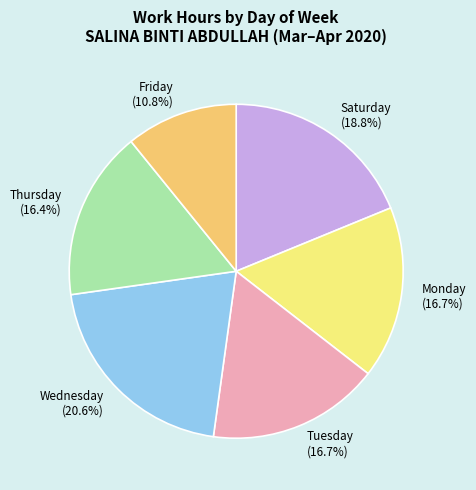

To the nearest percent, what is the average slice percentage?

17%